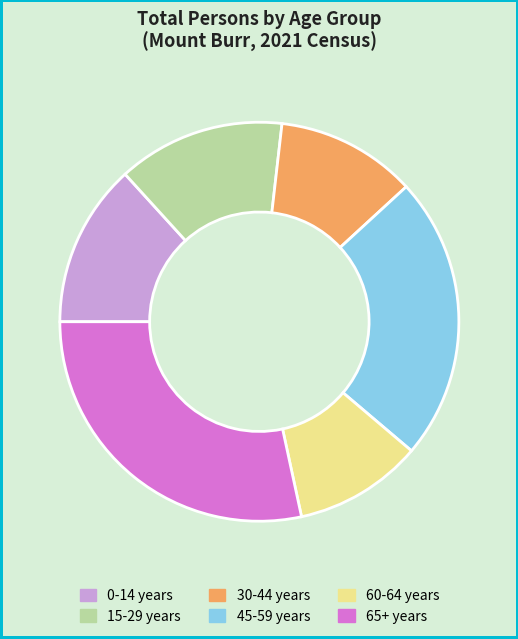

Which slice is the smallest?

60-64 years